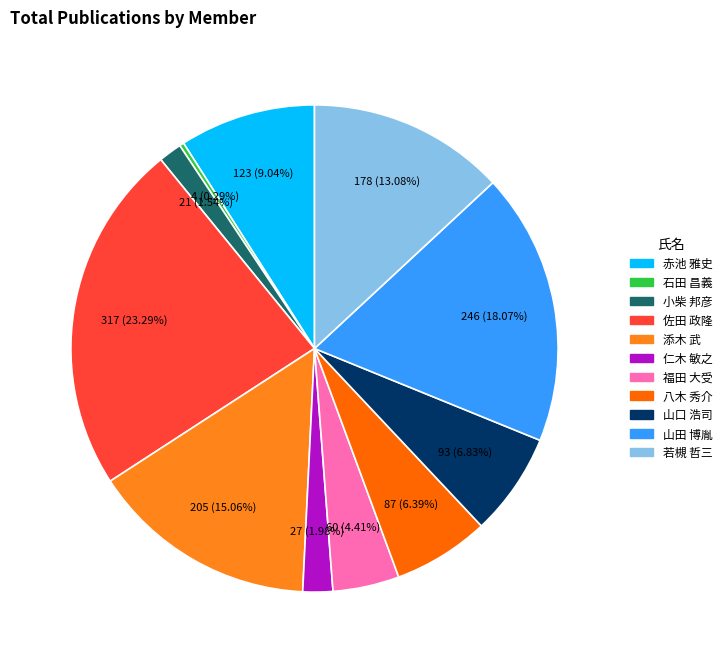

Is there a majority slice in this chart?

No